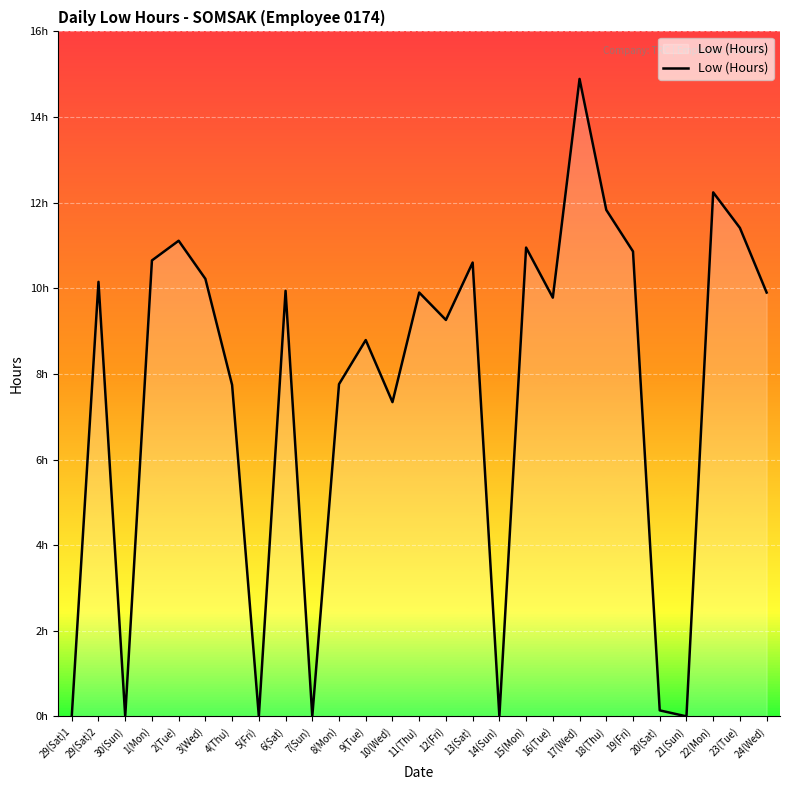

Is this an area chart (filled region under the line)?

Yes